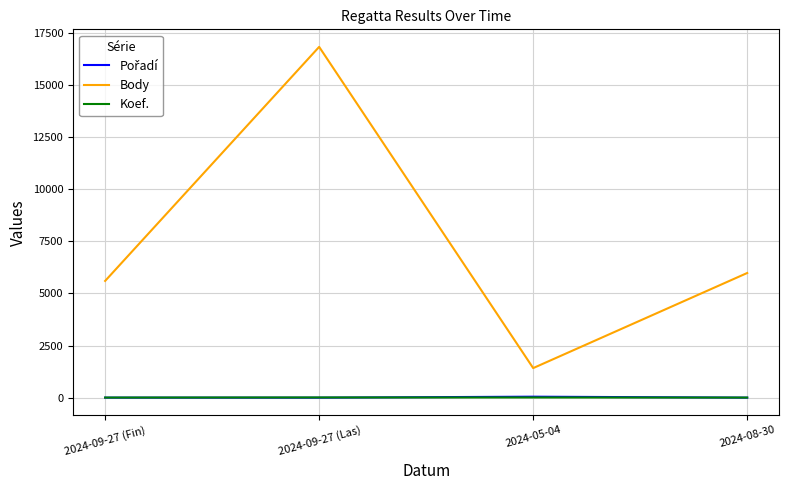

What is the difference between the Koef. values at 2024-08-30 and 2024-09-27 (Las)?

5